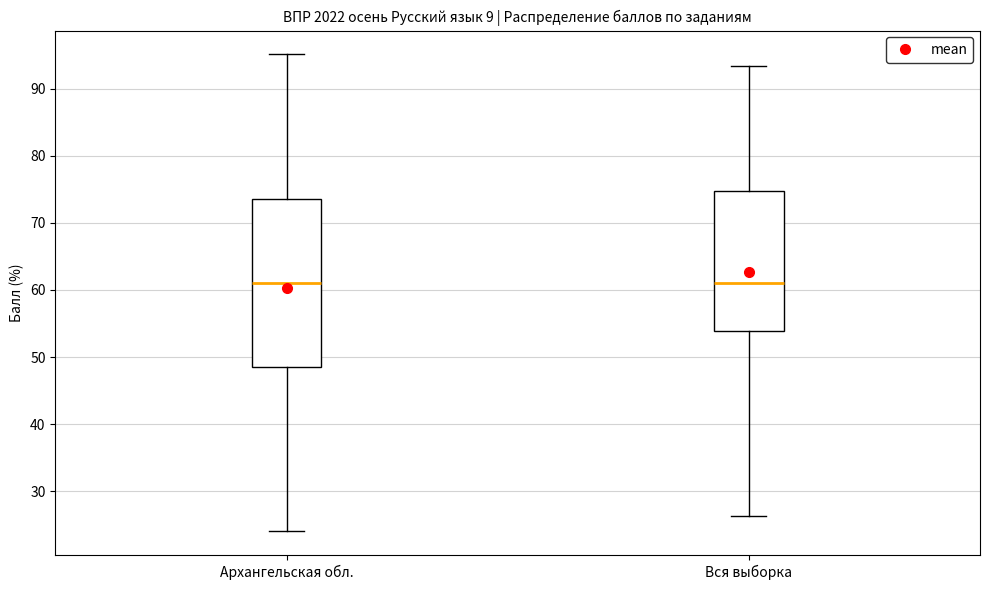

Which box is the tallest, from its lower edge to its upper edge?

Архангельская обл.